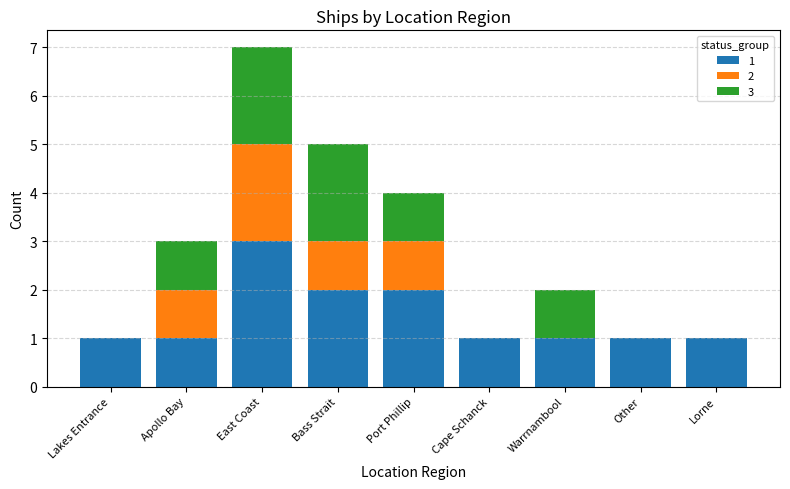

What is the total value across all series at Apollo Bay?

3